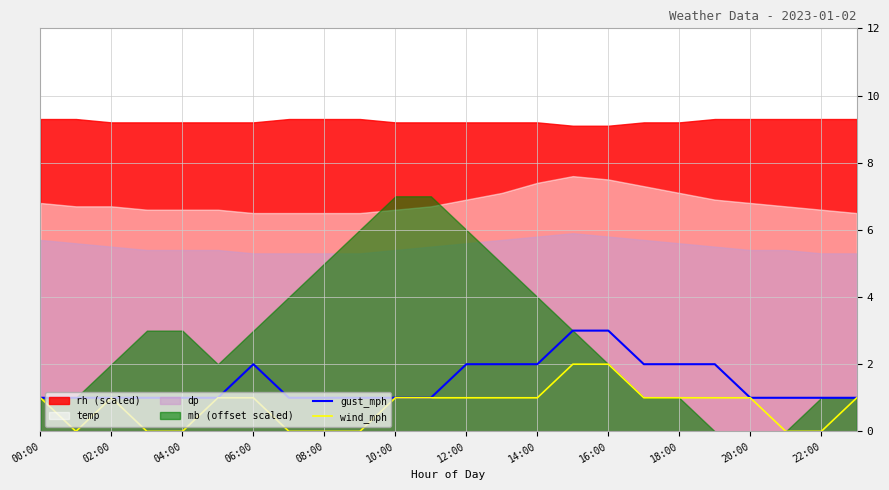

How many interior local peaks does the gust_mph series have?

1